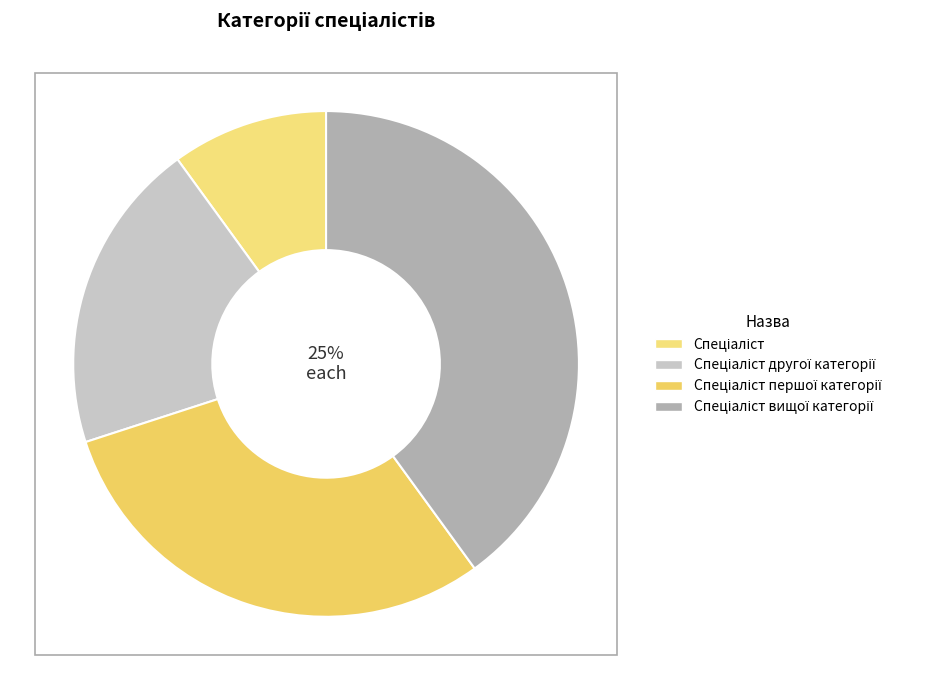

Count the number of slices in the pie.

4